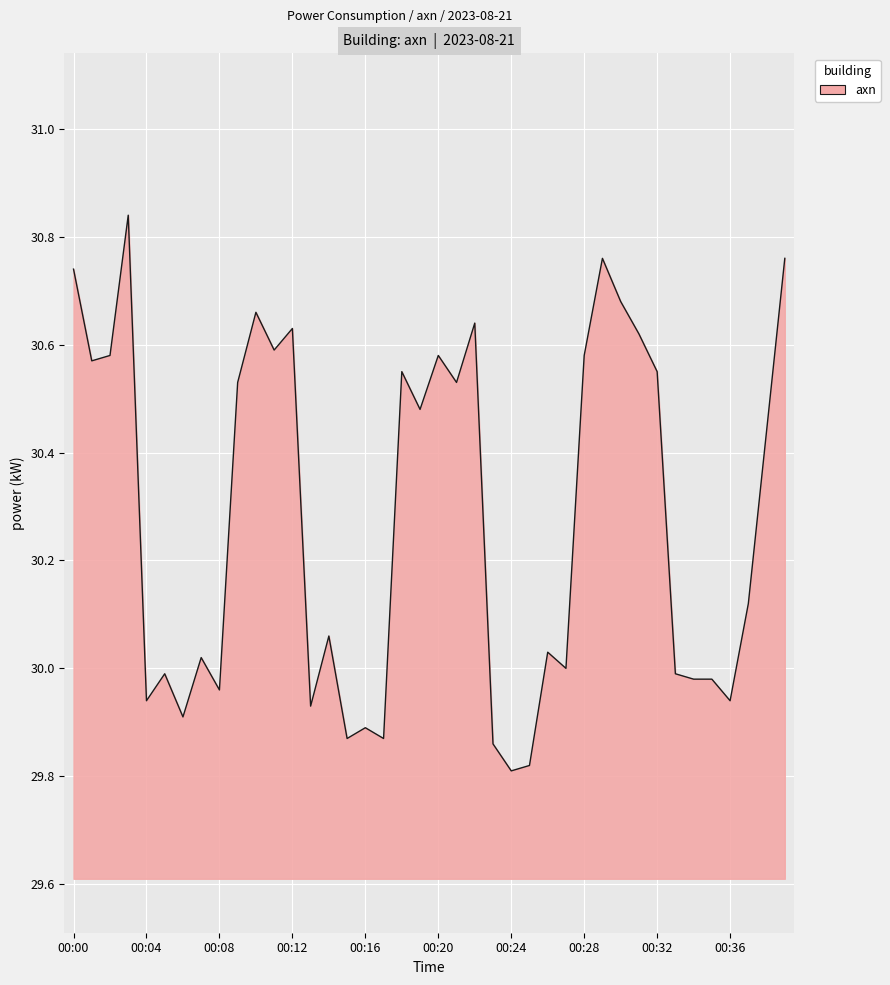

What is the difference between the maximum and minimum values?

1.0